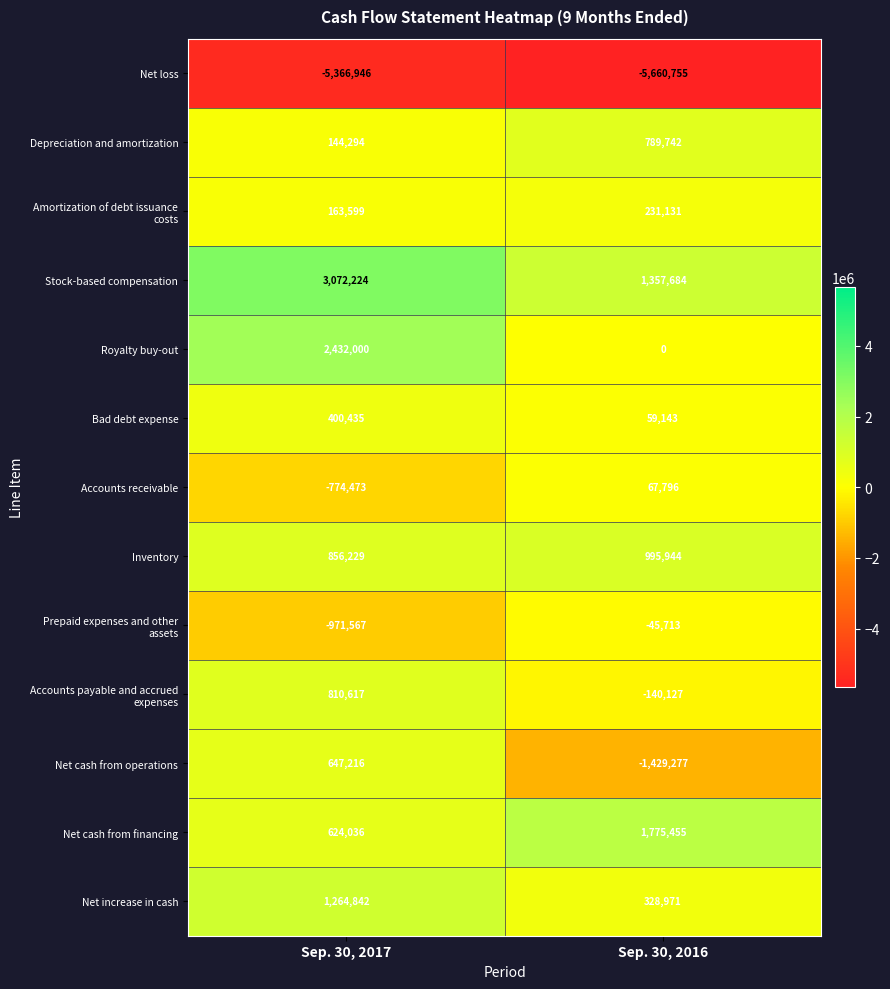

What is the difference between the Bad debt expense values at Sep. 30, 2016 and Sep. 30, 2017?

341292